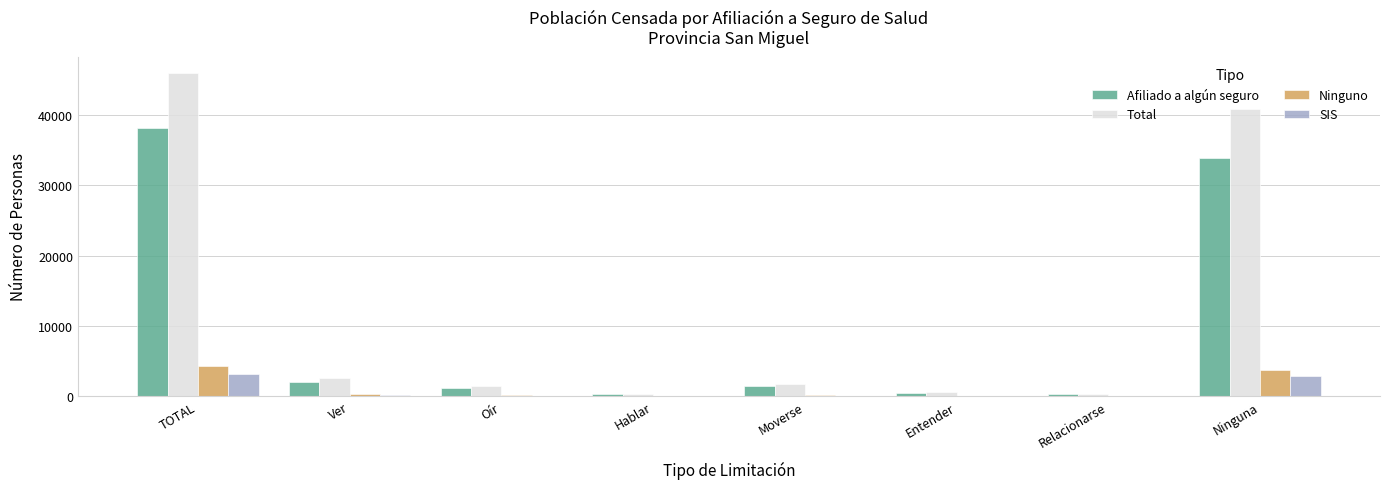

True or false: Afiliado a algún seguro has a value of 3575 at Ver.

False